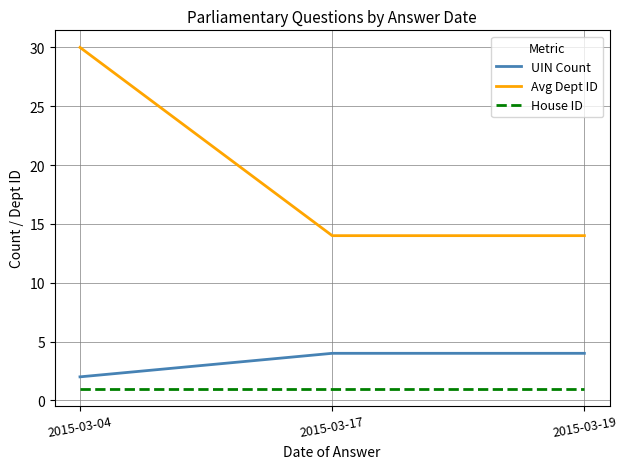

Is it true that UIN Count equals 2 at 2015-03-04?

True